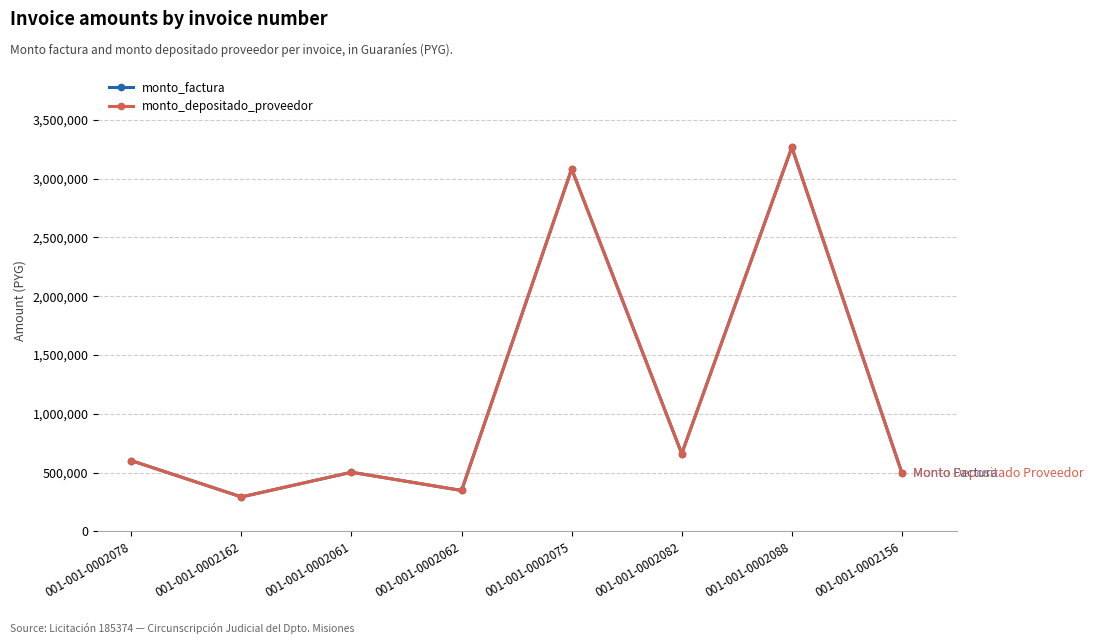

True or false: monto_depositado_proveedor and monto_factura cross at least once.

False